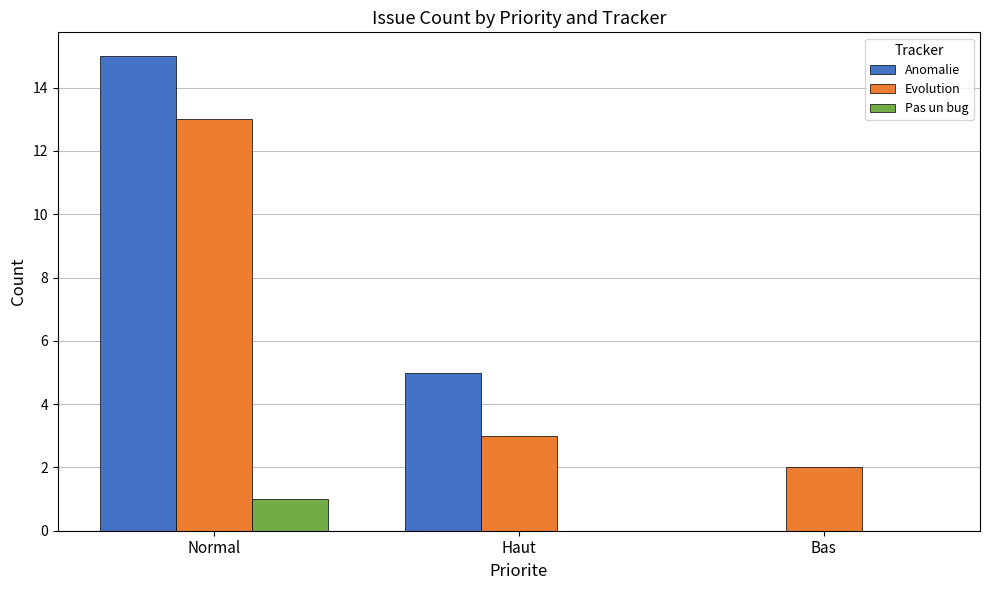

The Pas un bug series shows 0 at Haut. True or false?

True